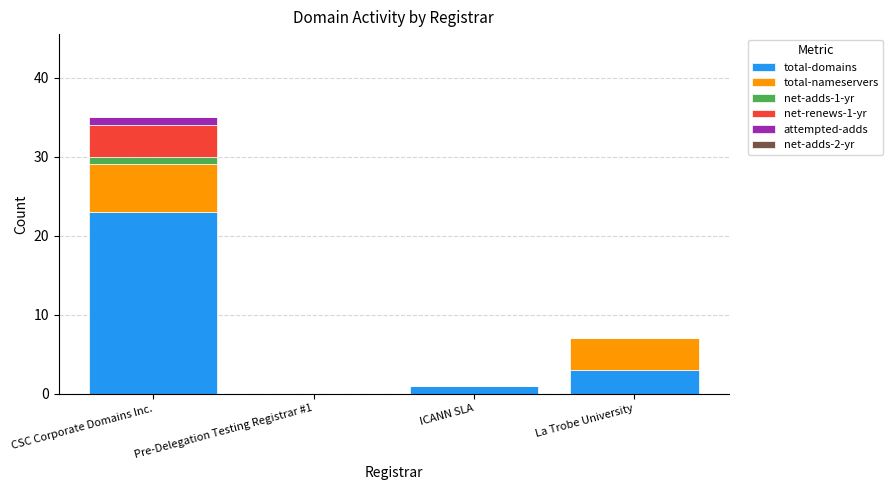

What is the total value across all series at La Trobe University?

7